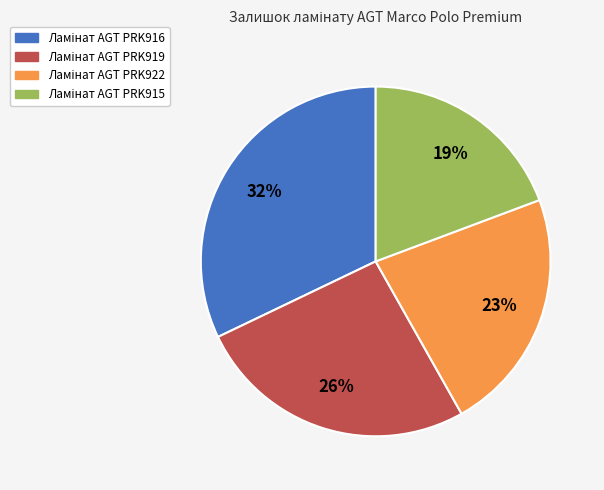

To the nearest percent, what is the average slice percentage?

25%